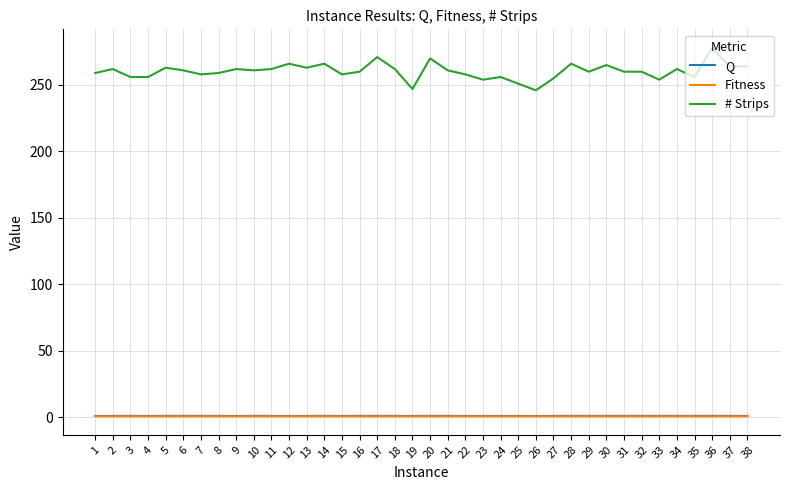

True or false: Q has a value of 1.1 at 29.

True